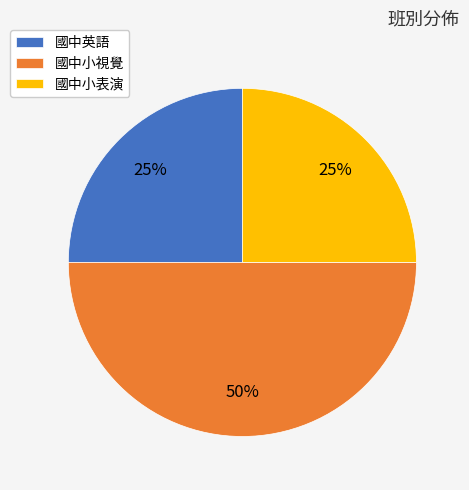

To the nearest percent, what portion does 國中英語 represent?

25%